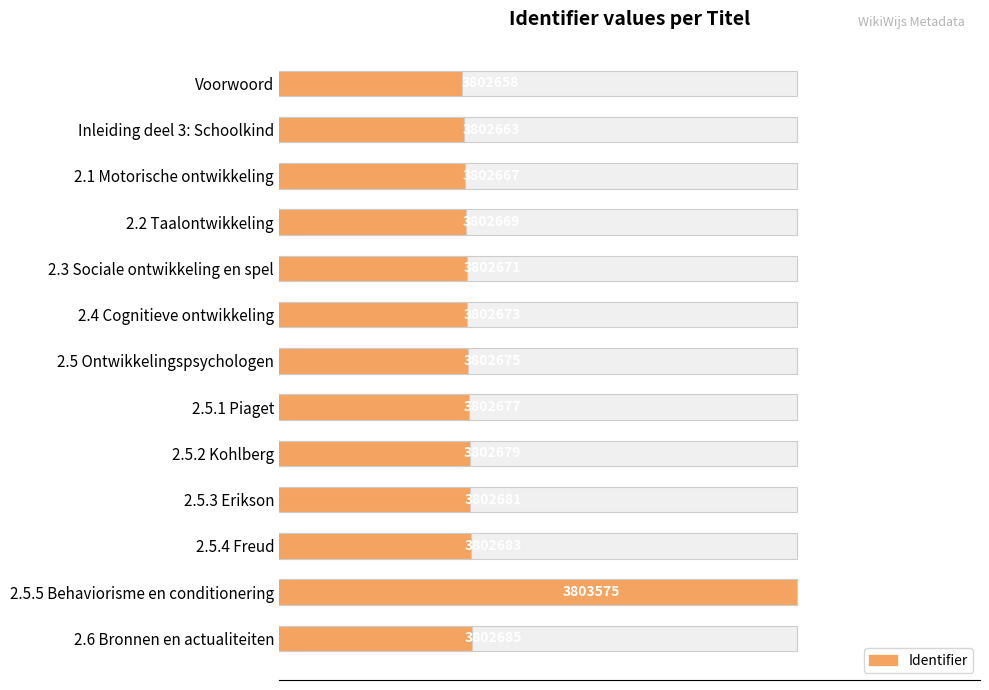

The value at 2.5.1 Piaget is 3802677. True or false?

True